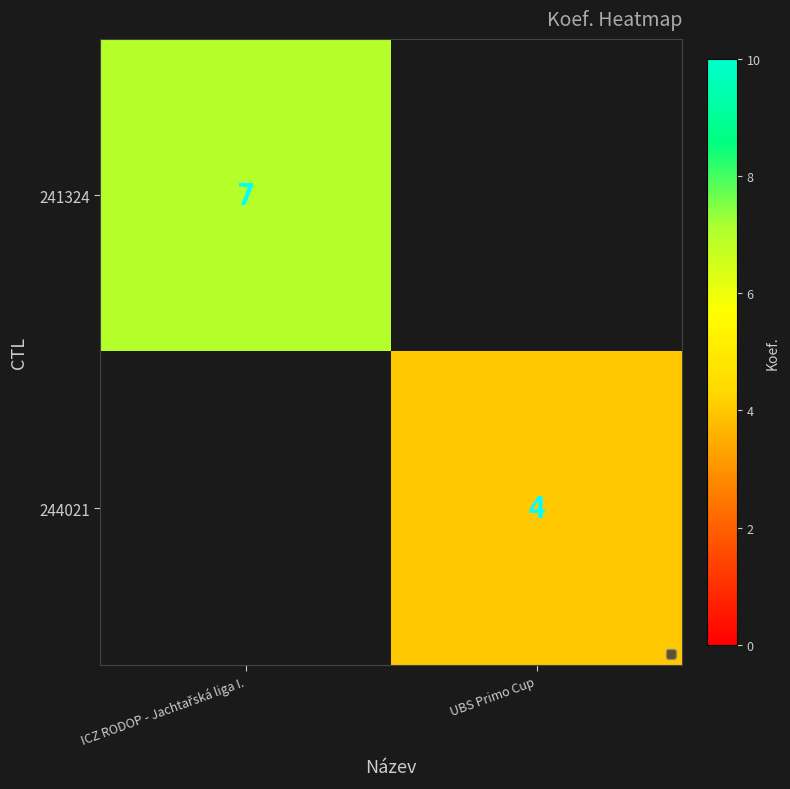

The value of 244021 at UBS Primo Cup is 4. True or false?

True